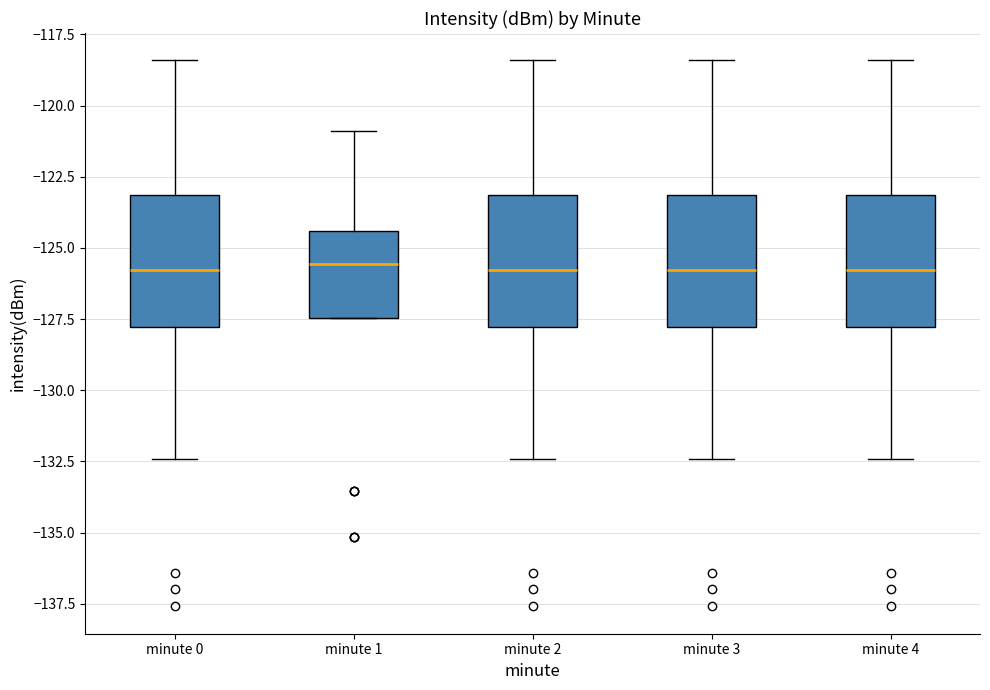

Reading left to right, read every box against the y-axis: the position of its median line, the range the box covers, and the ends of its whiskers. The values are not printed on the chart, so give them approximately, as read against the axis.

minute 0: median -126.0, box -128.0 to -123.0, whiskers -132.5 to -118.5
minute 1: median -125.5, box -127.5 to -124.5, whiskers -127.5 to -121.0
minute 2: median -126.0, box -128.0 to -123.0, whiskers -132.5 to -118.5
minute 3: median -126.0, box -128.0 to -123.0, whiskers -132.5 to -118.5
minute 4: median -126.0, box -128.0 to -123.0, whiskers -132.5 to -118.5